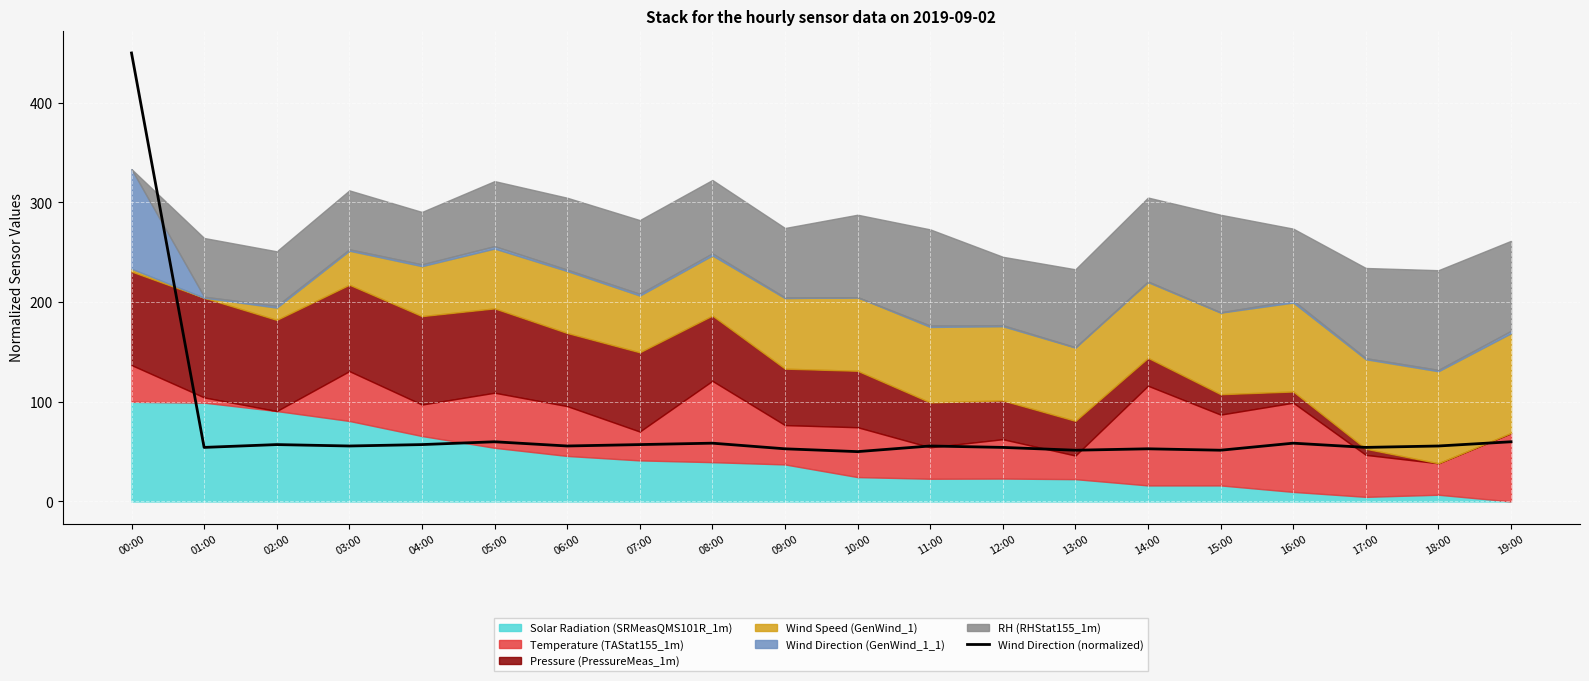

The value of Wind Direction (normalized) at 11:00 is 76.1. True or false?

False